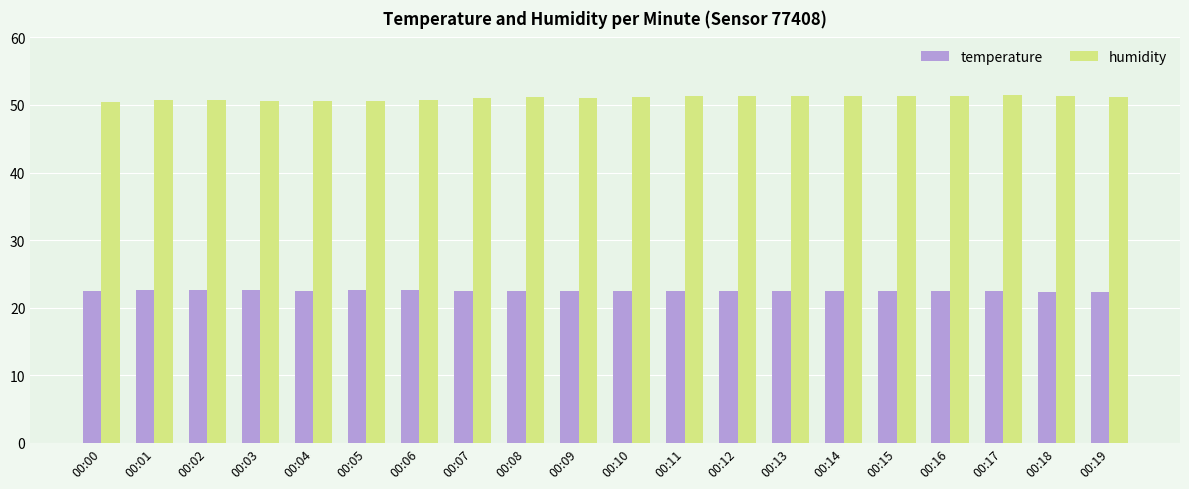

How many humidity values are between 50 and 51?

8